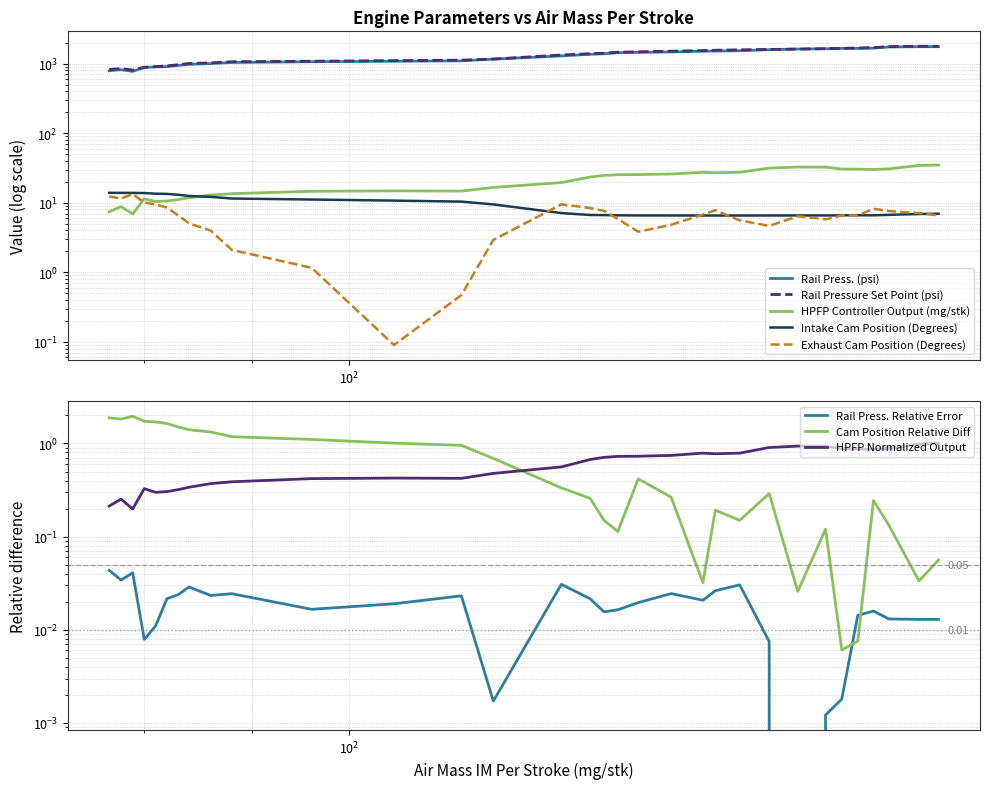

True or false: Rail Press. (psi) has a value of 1751.4 at 88.

False